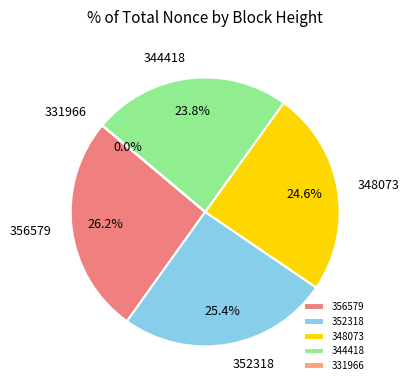

Is there a majority slice in this chart?

No